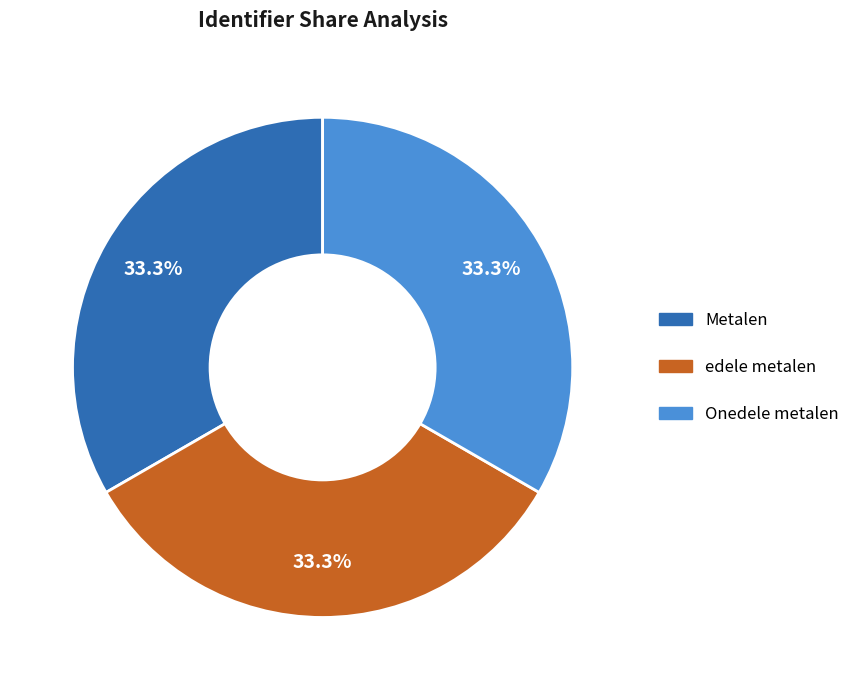

How many slices are in this pie chart?

3